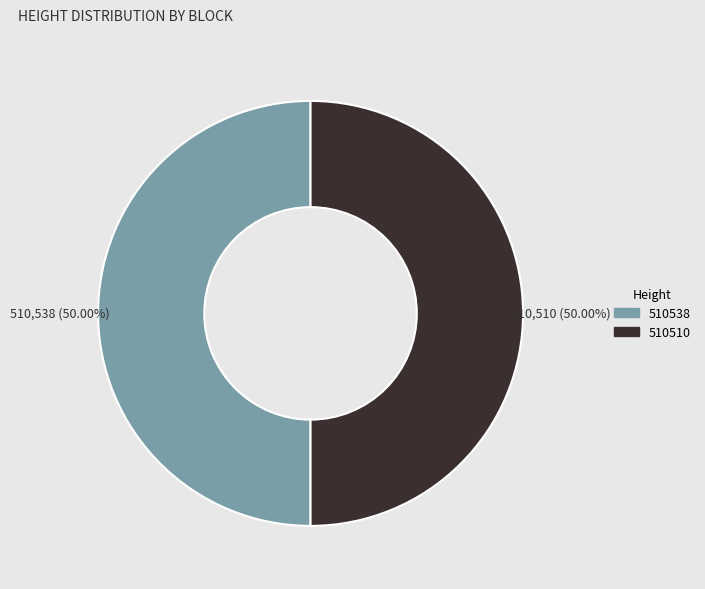

What is the total percentage of 510510 and 510538?

100.0%